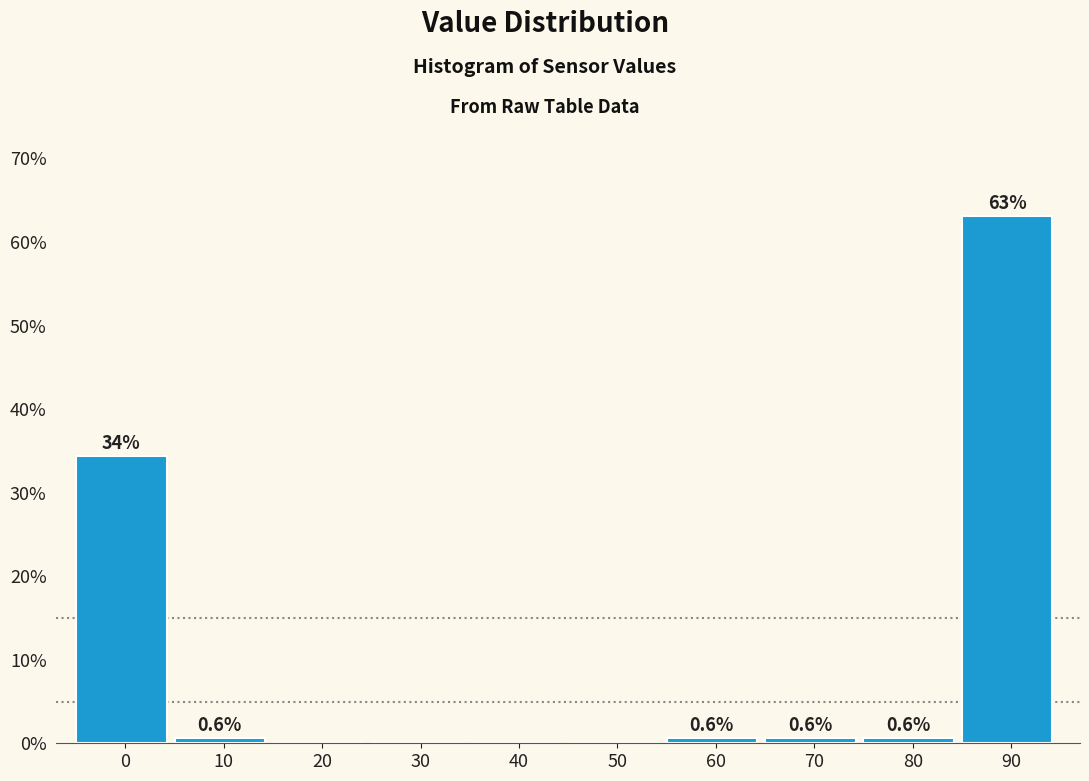

Reading right to left, extract all data points from this chart.

90=63.1	80=0.6	70=0.6	60=0.6	50=0.0	40=0.0	30=0.0	20=0.0	10=0.6	0=34.4